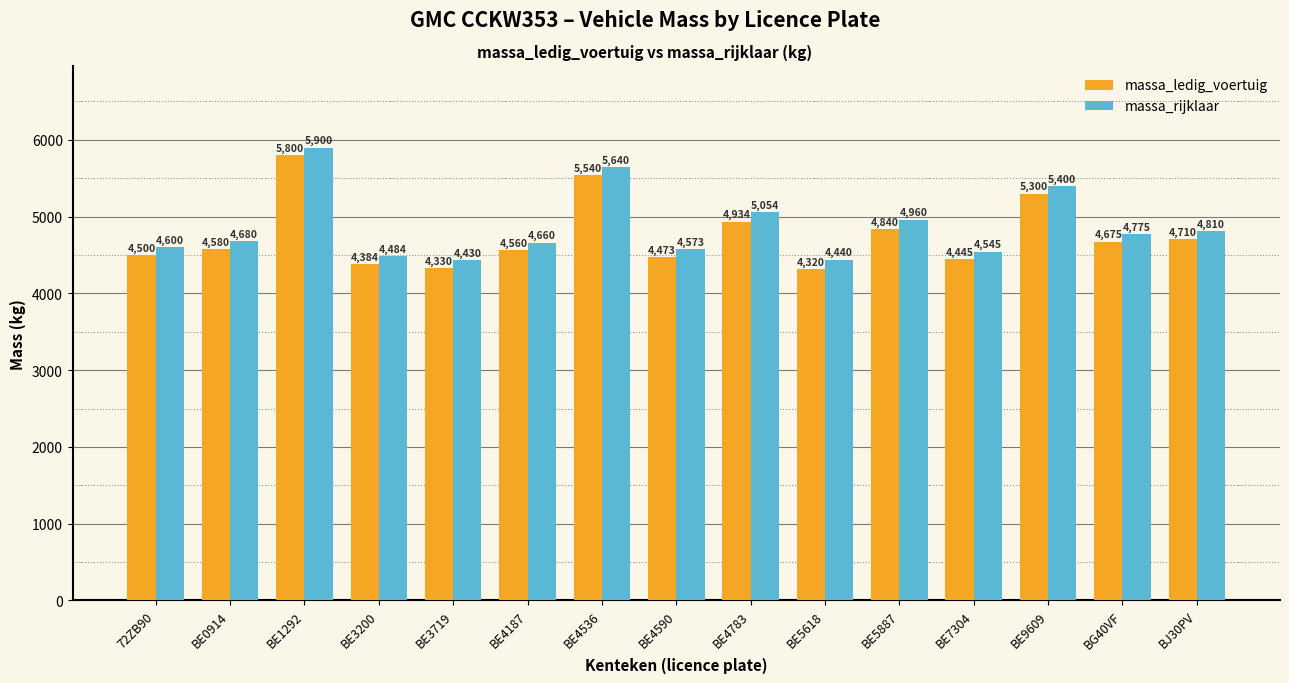

What is the label of the 11th bar from the left?

BE5887